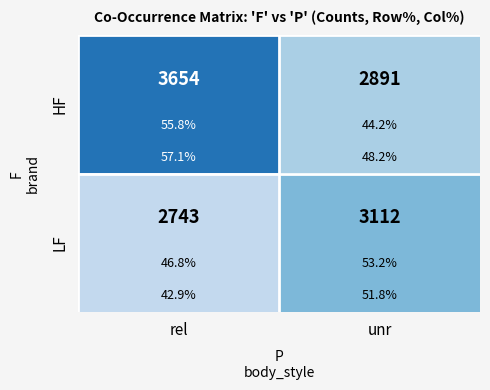

Count the LF values in the range 2743 to 3112.

2